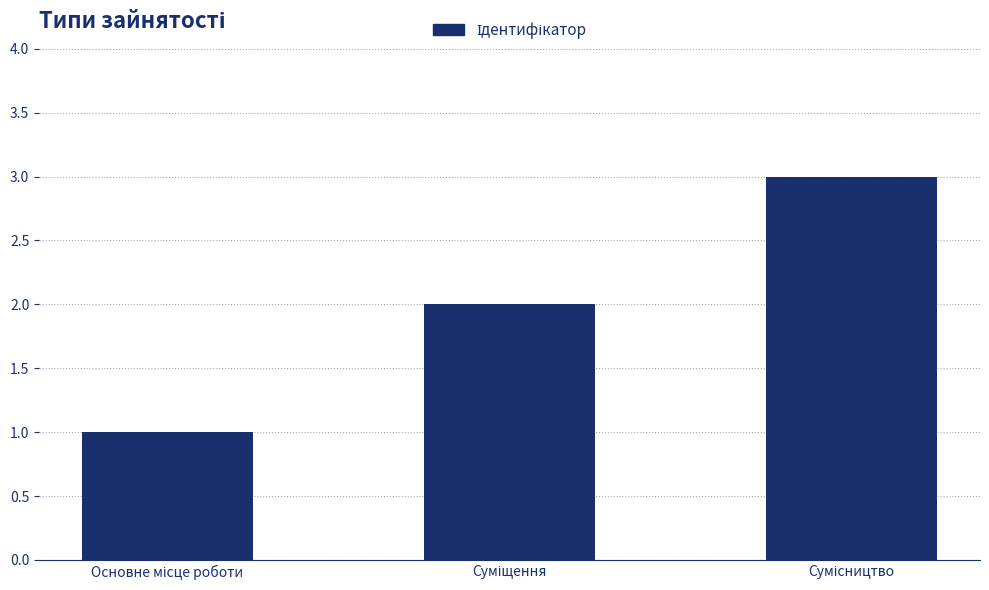

What is the difference between the second highest and minimum values?

1